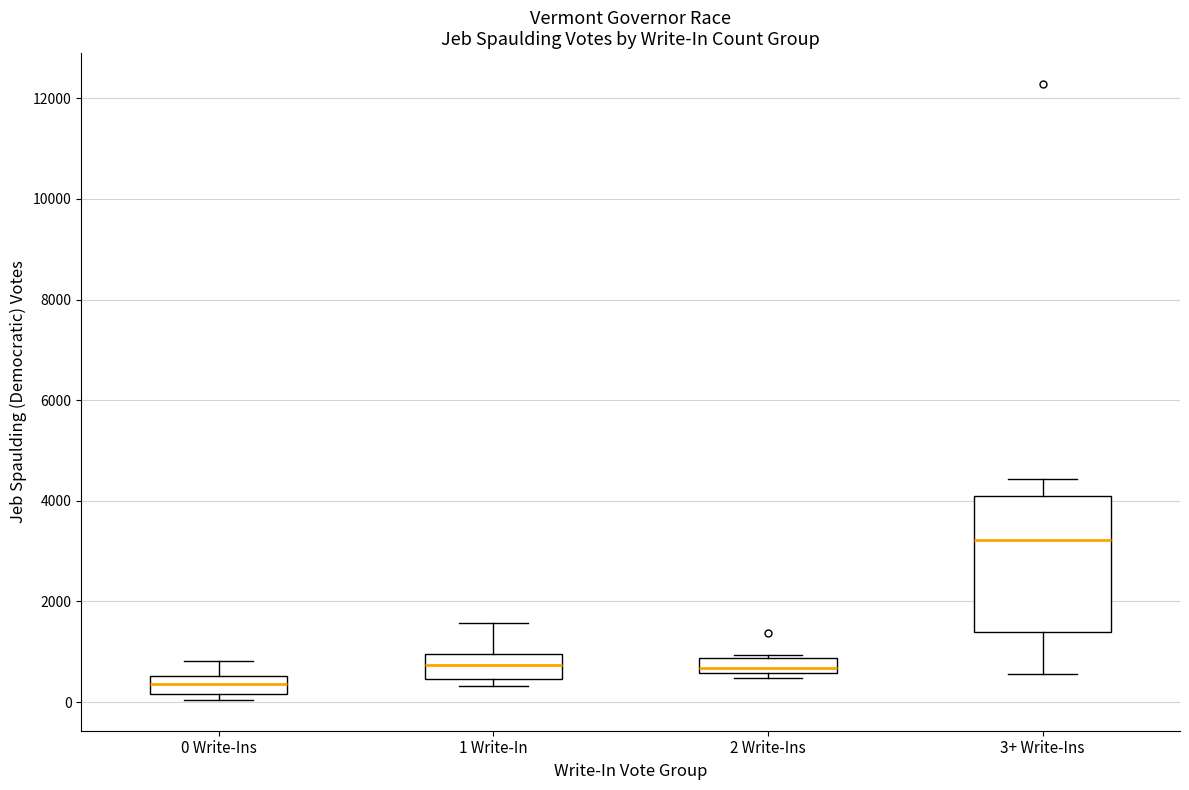

Where does the upper whisker of the box for 1 Write-In end on the y-axis? The values are not printed on the chart, so give them approximately, as read against the axis.

1600